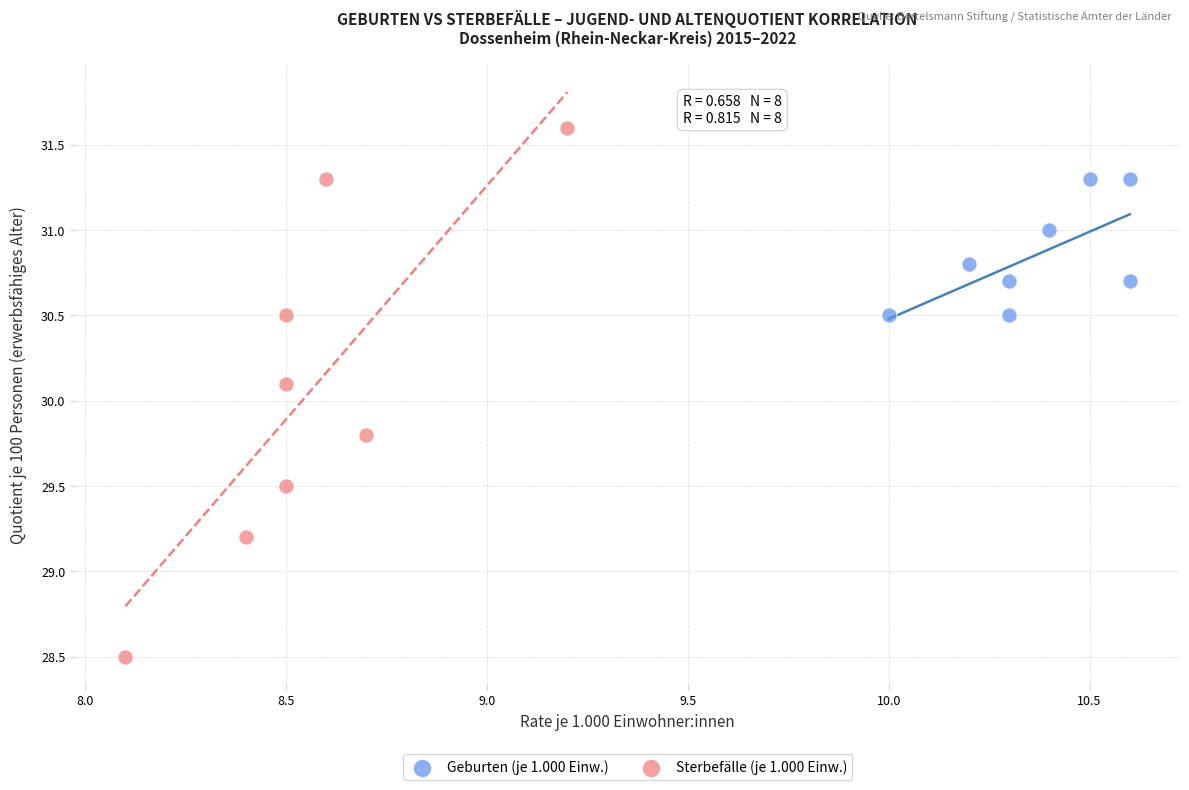

What are all the series names shown in the legend?

Geburten (je 1.000 Einw.), Sterbefälle (je 1.000 Einw.)